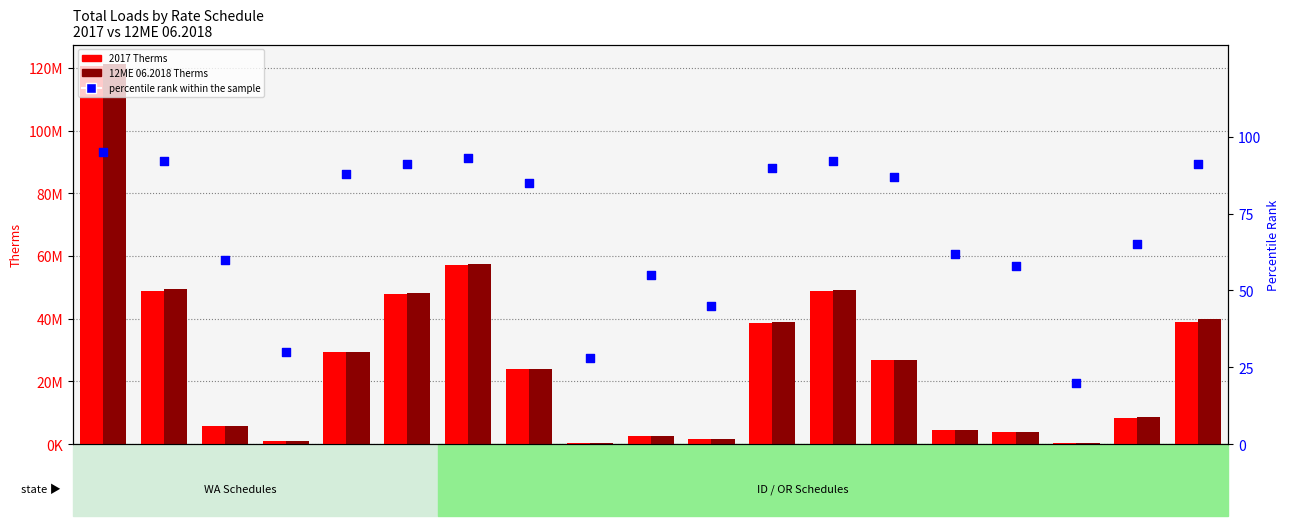

Which series reaches the minimum Y coordinate?

percentile rank within the sample